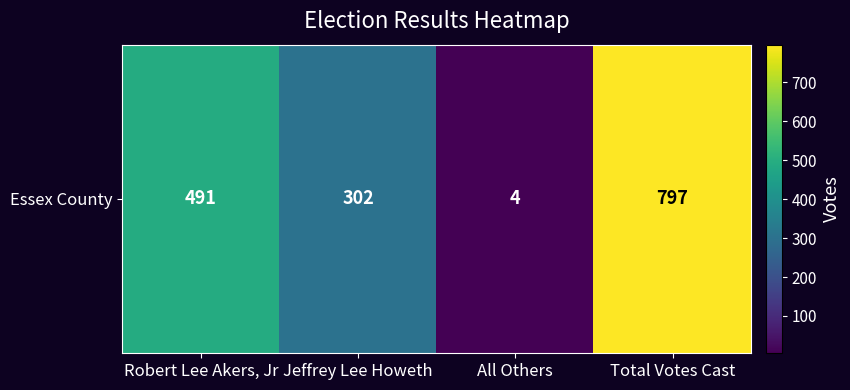

What is the ratio of the value at Total Votes Cast to the value at Robert Lee Akers, Jr?

1.6